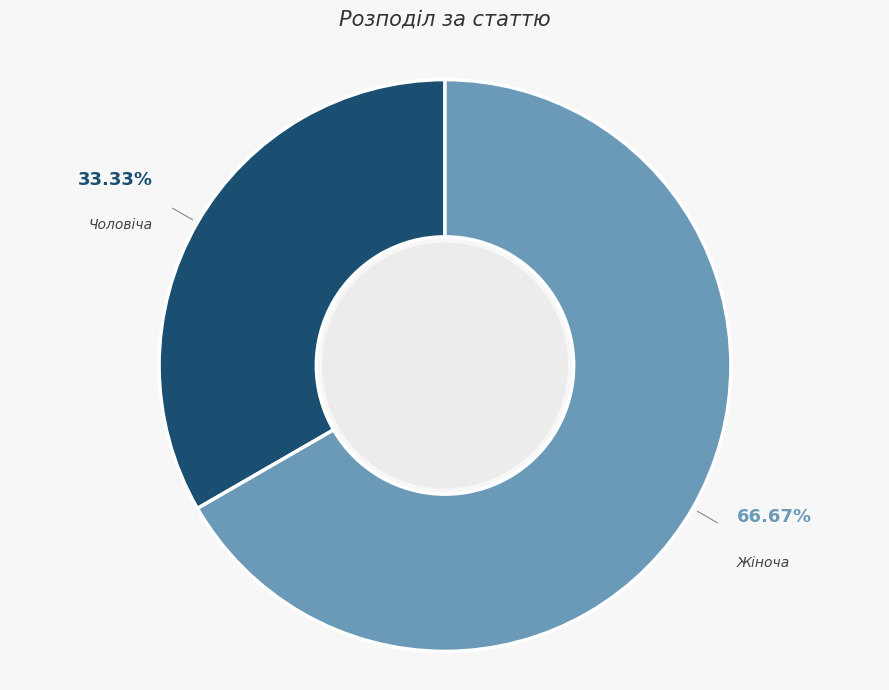

Which category has the smallest portion of the pie?

Чоловіча